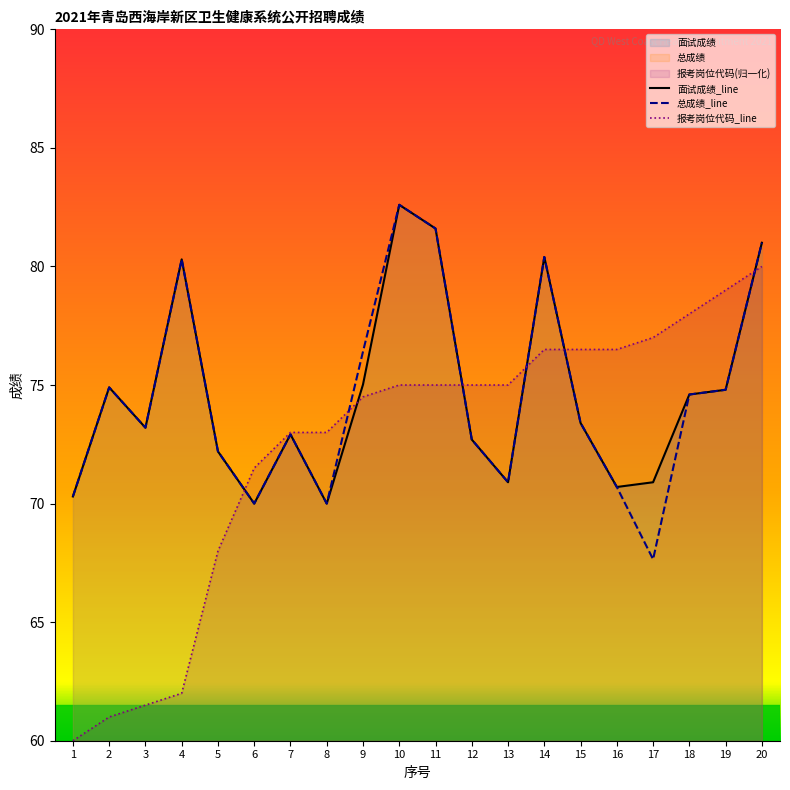

What is the sum of the 总成绩_line values at 10 and 7?

155.5